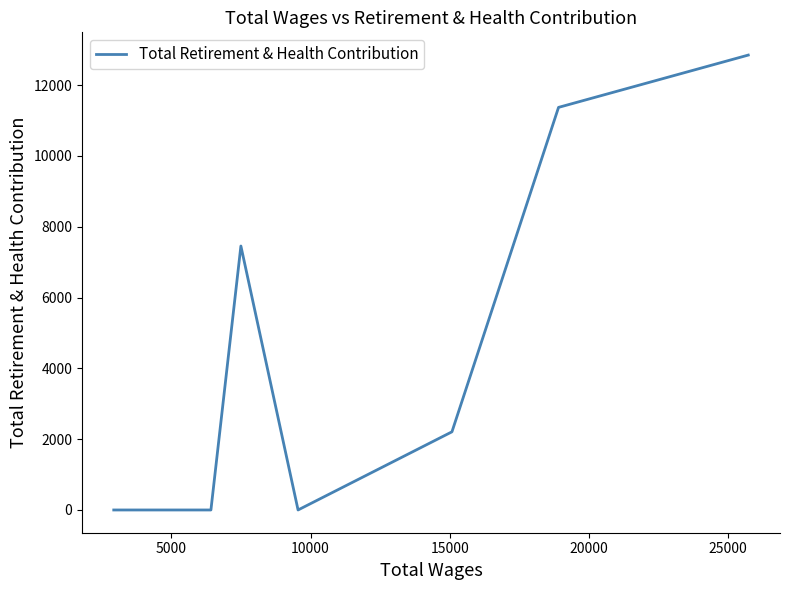

Reading right to left, what are all the values shown in this chart?

12846	11369	2207	0	7454	0	0	0